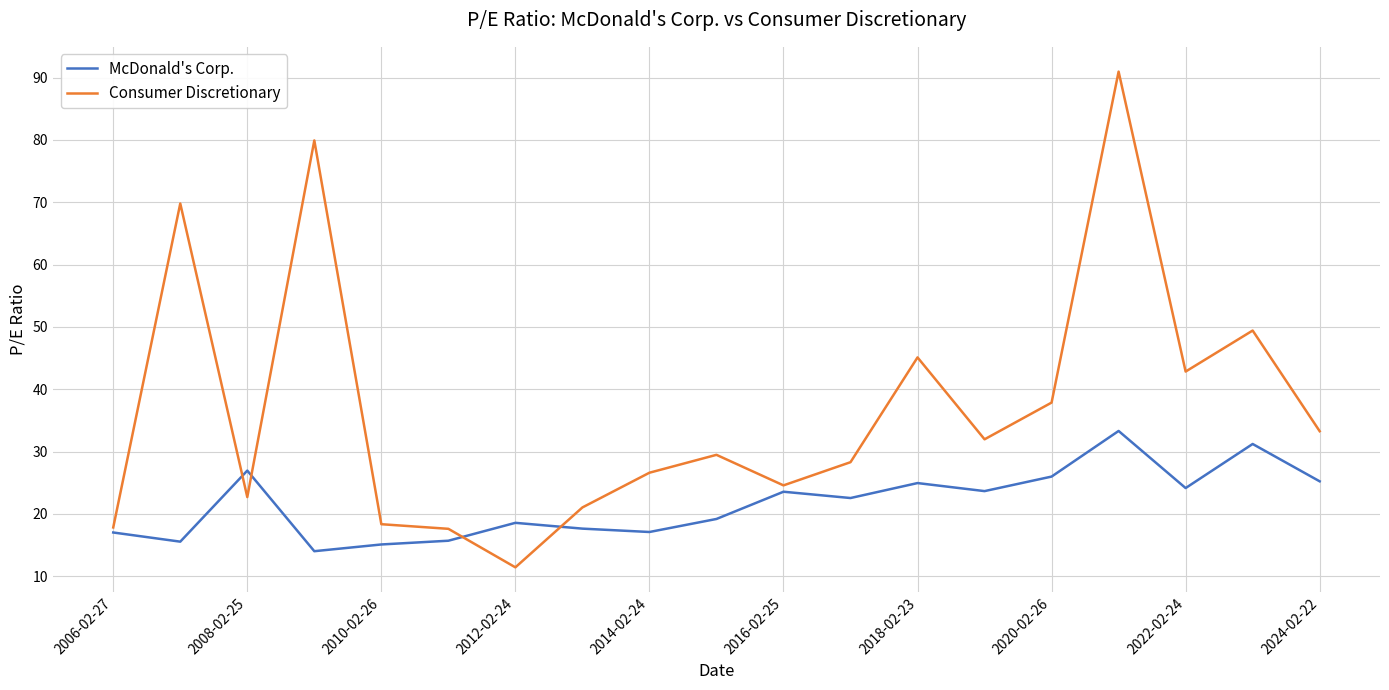

List the series in order of their overall mean, highest first.

Consumer Discretionary, McDonald's Corp.